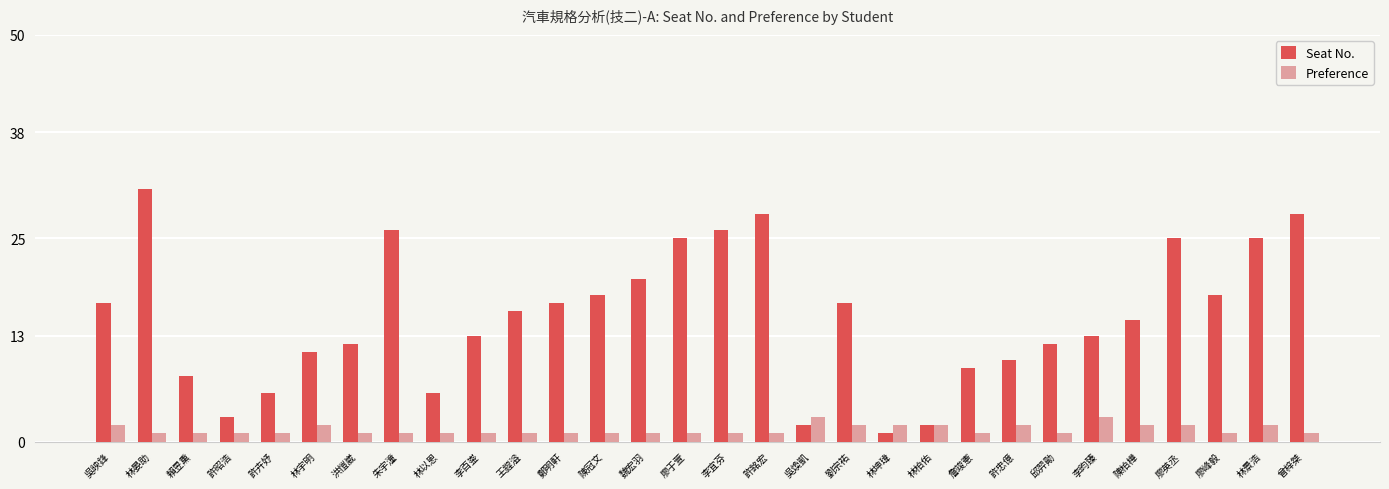

What is the label of the 12th bar from the left?

鄭明軒